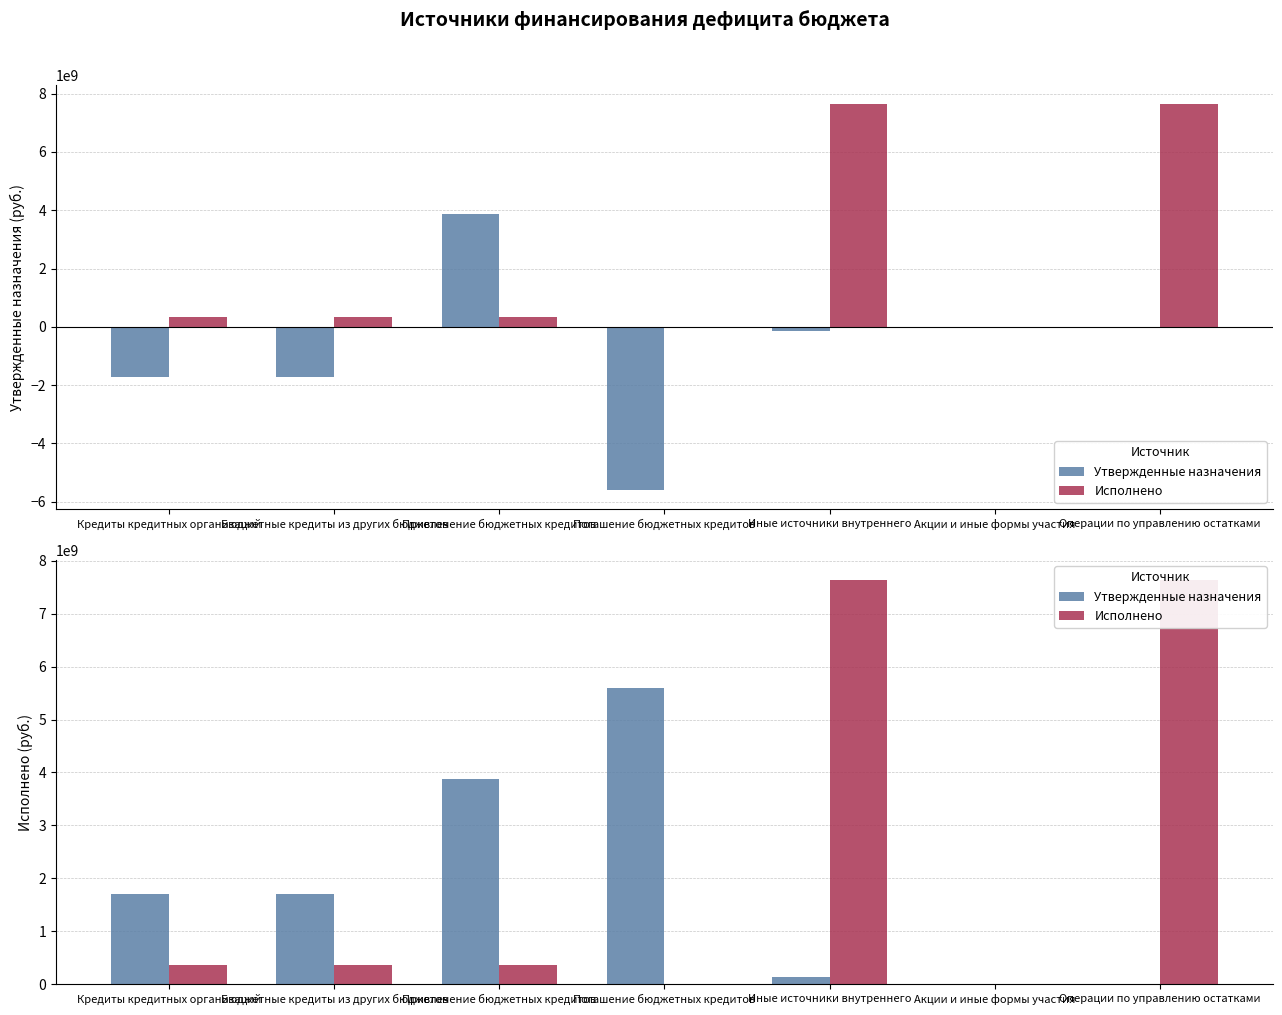

At how many categories does at least one series exceed 1747839298?

4